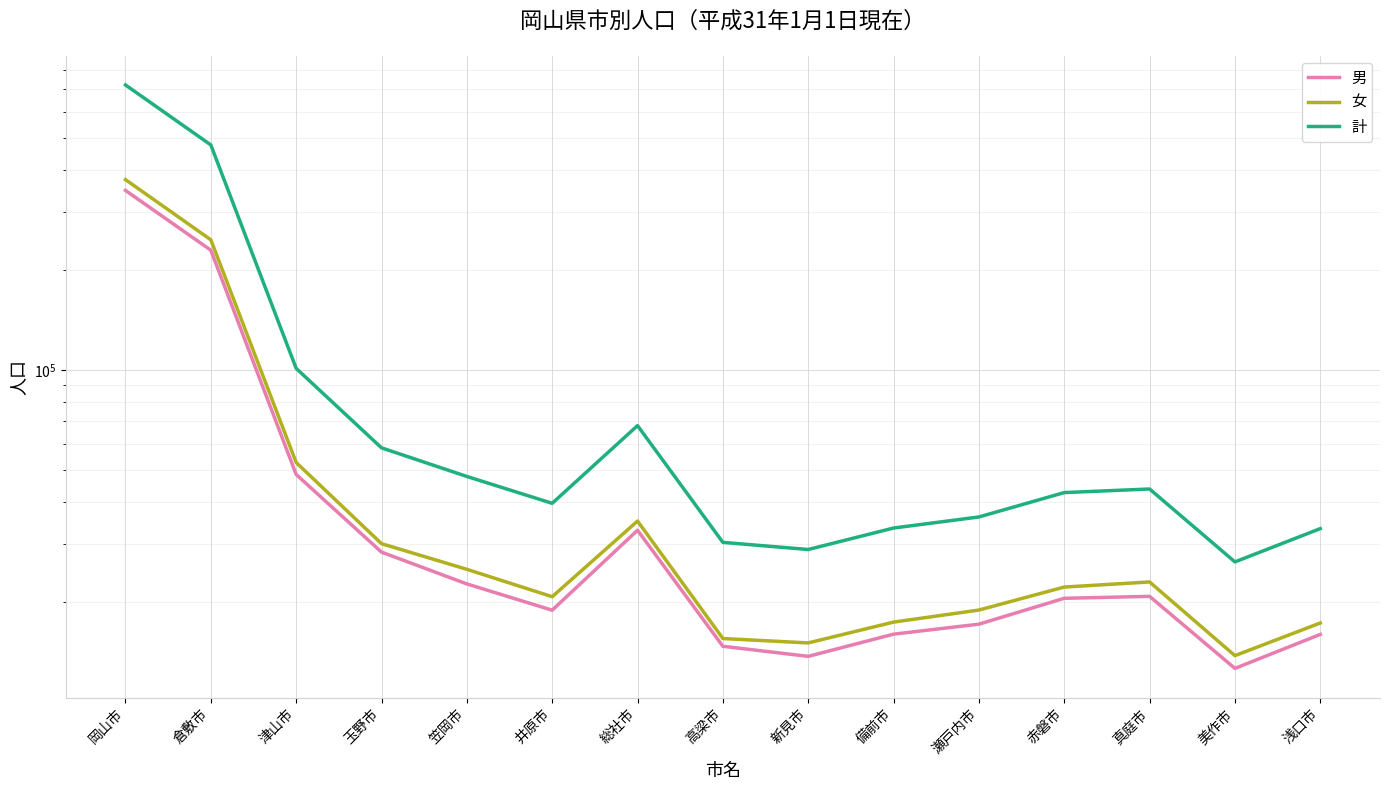

Where does the 男 series first go above 20542?

岡山市